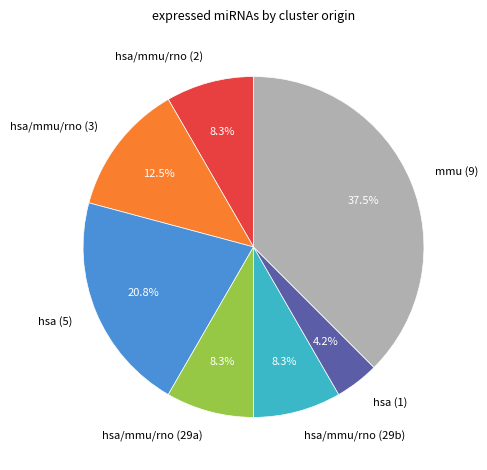

What portion of the pie excludes hsa (1)?

95.8%